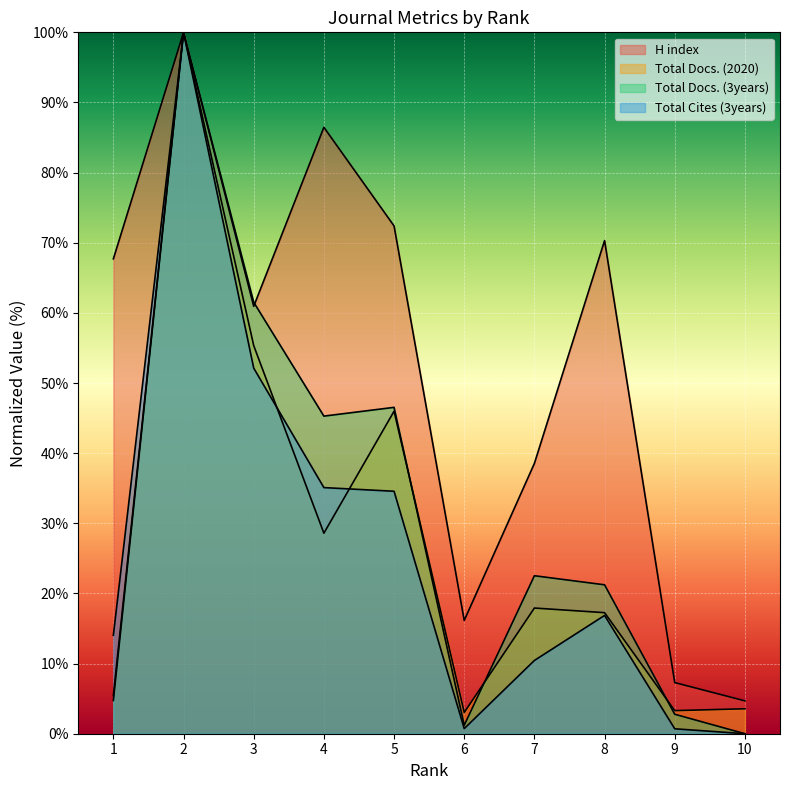

How many interior local valleys does the H index series have?

2